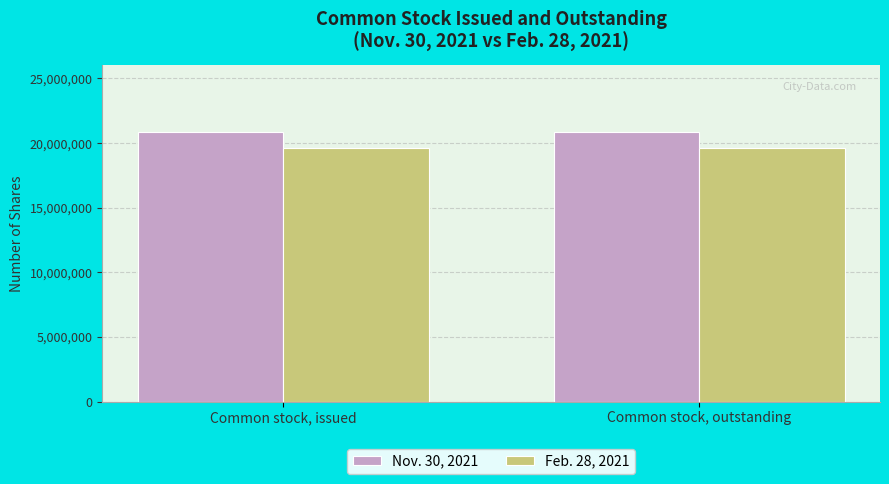

What is the label of the 1st bar from the left?

Common stock, issued